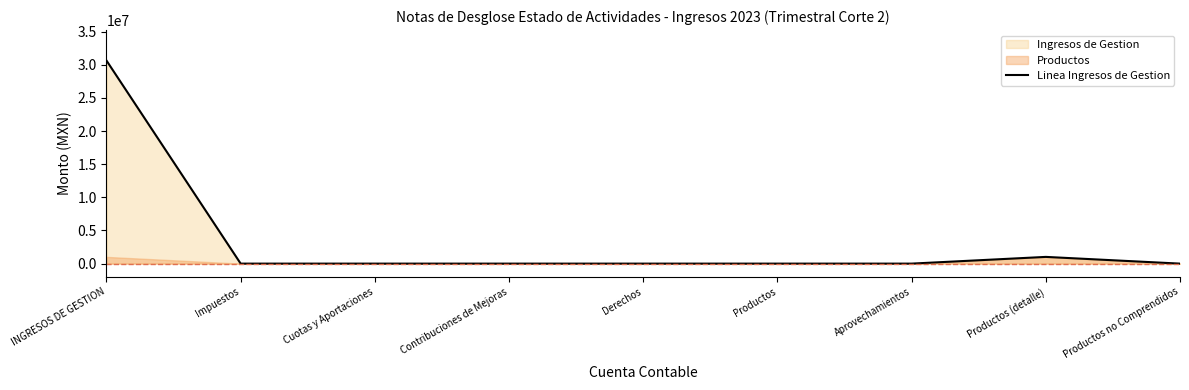

The value at Derechos is 0.0. True or false?

True